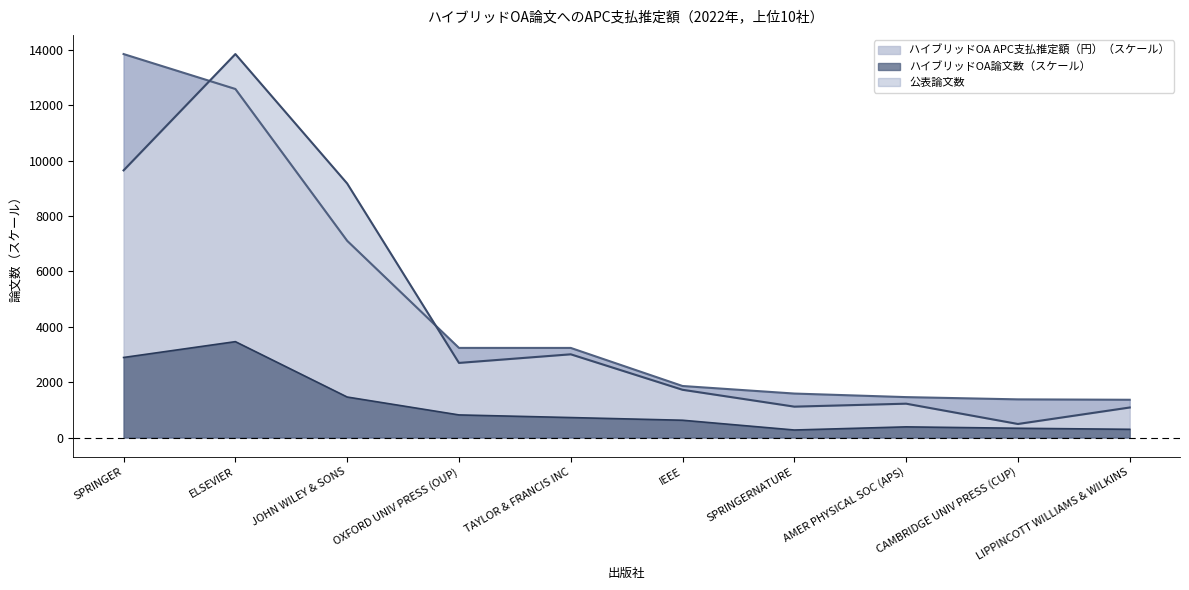

Reading left to right, extract all data points from this chart.

公表論文数: SPRINGER=9647.0	ELSEVIER=13847.0	JOHN WILEY & SONS=9173.0	OXFORD UNIV PRESS (OUP)=2694.0	TAYLOR & FRANCIS INC=3005.0	IEEE=1724.0	SPRINGERNATURE=1115.0	AMER PHYSICAL SOC (APS)=1222.0	CAMBRIDGE UNIV PRESS (CUP)=489.0	LIPPINCOTT WILLIAMS & WILKINS=1084.0
ハイブリッドOA論文数: SPRINGER=2890.1	ELSEVIER=3461.7	JOHN WILEY & SONS=1462.0	OXFORD UNIV PRESS (OUP)=815.7	TAYLOR & FRANCIS INC=720.8	IEEE=623.7	SPRINGERNATURE=271.2	AMER PHYSICAL SOC (APS)=384.1	CAMBRIDGE UNIV PRESS (CUP)=334.4	LIPPINCOTT WILLIAMS & WILKINS=296.0
ハイブリッドOA APC支払推定額（円）: SPRINGER=13847.0	ELSEVIER=12586.5	JOHN WILEY & SONS=7103.9	OXFORD UNIV PRESS (OUP)=3236.0	TAYLOR & FRANCIS INC=3235.1	IEEE=1860.2	SPRINGERNATURE=1587.6	AMER PHYSICAL SOC (APS)=1459.0	CAMBRIDGE UNIV PRESS (CUP)=1377.6	LIPPINCOTT WILLIAMS & WILKINS=1363.0